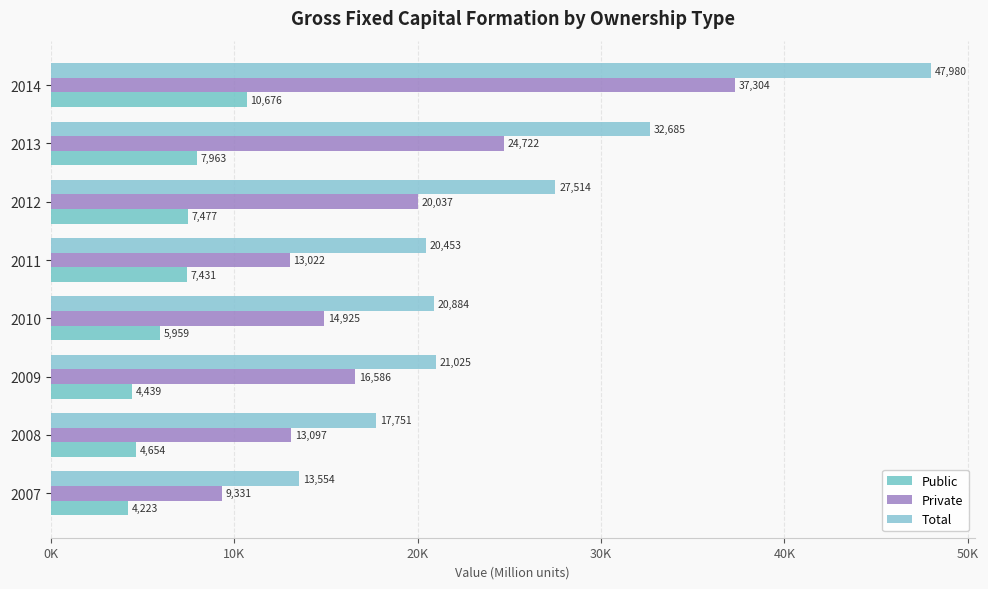

Rank the series by their average value, from lowest to highest.

Public, Private, Total